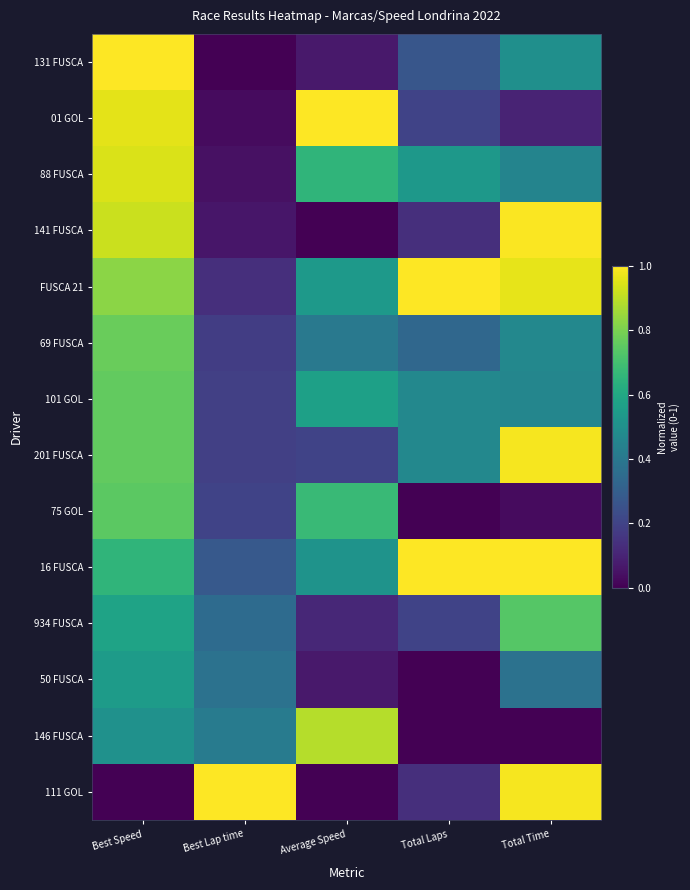

Reading left to right, list all the values displayed in this chart.

131 FUSCA: Best Speed=1.0	Best Lap time=0.0	Average Speed=0.1	Total Laps=0.3	Total Time=0.5
01 GOL: Best Speed=1.0	Best Lap time=0.0	Average Speed=1.0	Total Laps=0.2	Total Time=0.1
88 FUSCA: Best Speed=0.9	Best Lap time=0.0	Average Speed=0.7	Total Laps=0.5	Total Time=0.5
141 FUSCA: Best Speed=0.9	Best Lap time=0.1	Average Speed=0.0	Total Laps=0.1	Total Time=1.0
FUSCA 21: Best Speed=0.8	Best Lap time=0.1	Average Speed=0.5	Total Laps=1.0	Total Time=1.0
69 FUSCA: Best Speed=0.8	Best Lap time=0.2	Average Speed=0.4	Total Laps=0.3	Total Time=0.5
101 GOL: Best Speed=0.8	Best Lap time=0.2	Average Speed=0.6	Total Laps=0.5	Total Time=0.5
201 FUSCA: Best Speed=0.8	Best Lap time=0.2	Average Speed=0.2	Total Laps=0.5	Total Time=1.0
75 GOL: Best Speed=0.7	Best Lap time=0.2	Average Speed=0.7	Total Laps=0.0	Total Time=0.0
16 FUSCA: Best Speed=0.7	Best Lap time=0.3	Average Speed=0.5	Total Laps=1.0	Total Time=1.0
934 FUSCA: Best Speed=0.6	Best Lap time=0.3	Average Speed=0.1	Total Laps=0.2	Total Time=0.7
50 FUSCA: Best Speed=0.6	Best Lap time=0.4	Average Speed=0.1	Total Laps=0.0	Total Time=0.4
146 FUSCA: Best Speed=0.5	Best Lap time=0.4	Average Speed=0.9	Total Laps=0.0	Total Time=0.0
111 GOL: Best Speed=0.0	Best Lap time=1.0	Average Speed=0.0	Total Laps=0.1	Total Time=1.0